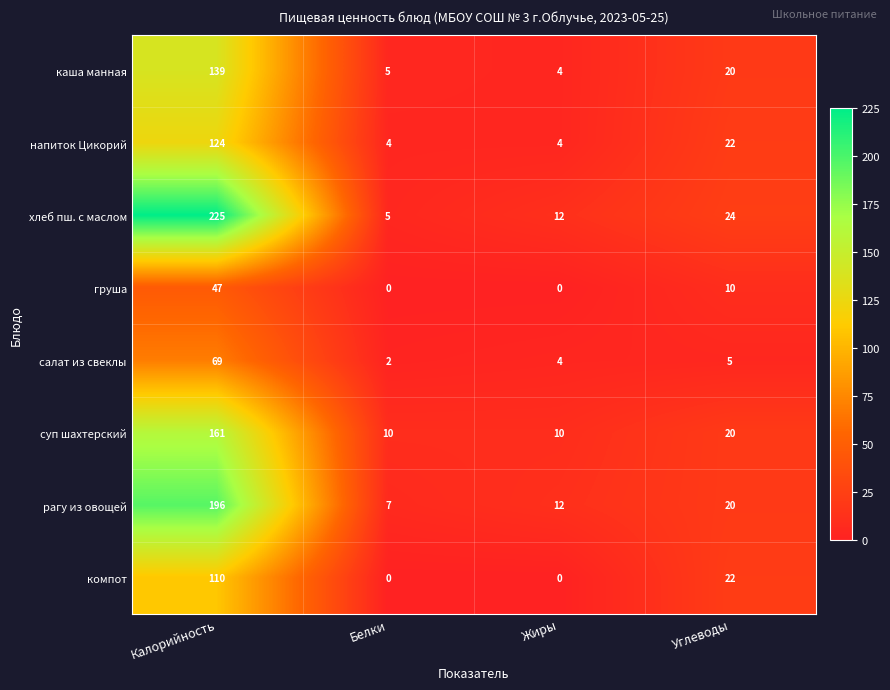

At how many categories does at least one series exceed 28?

1